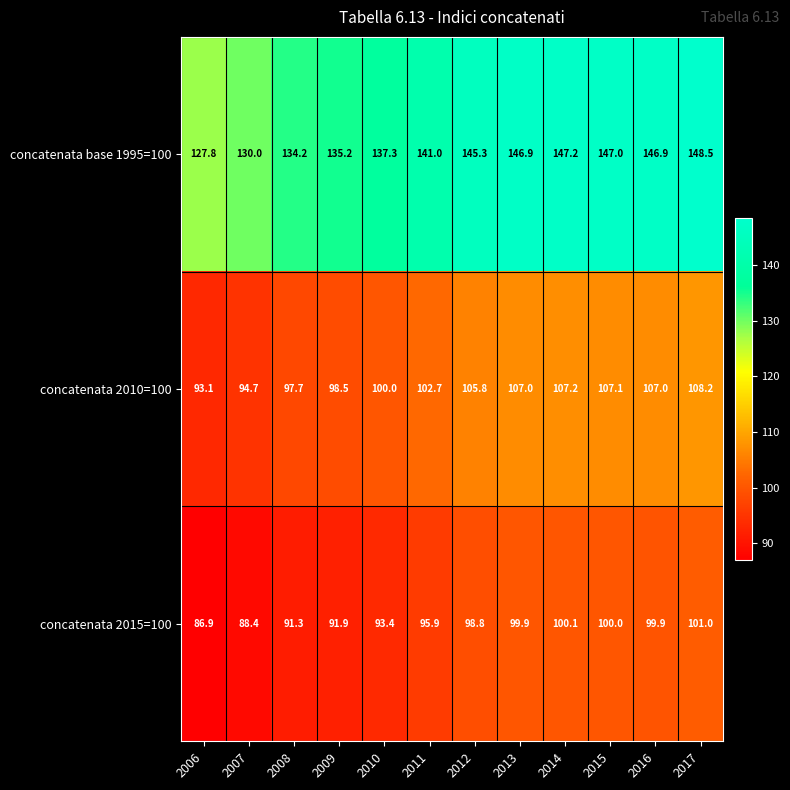

What is the spread (max minus min) of values at 2009?

43.3